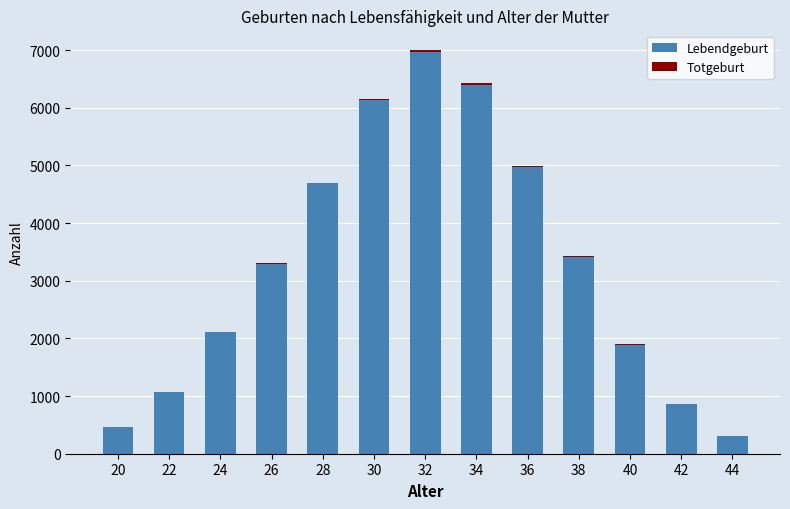

What is the sum of all Lebendgeburt values?

42576